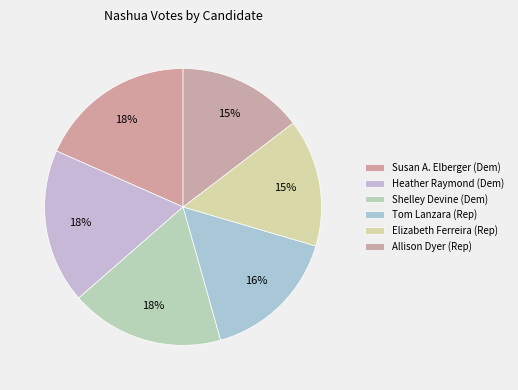

How many segments does this pie chart have?

6